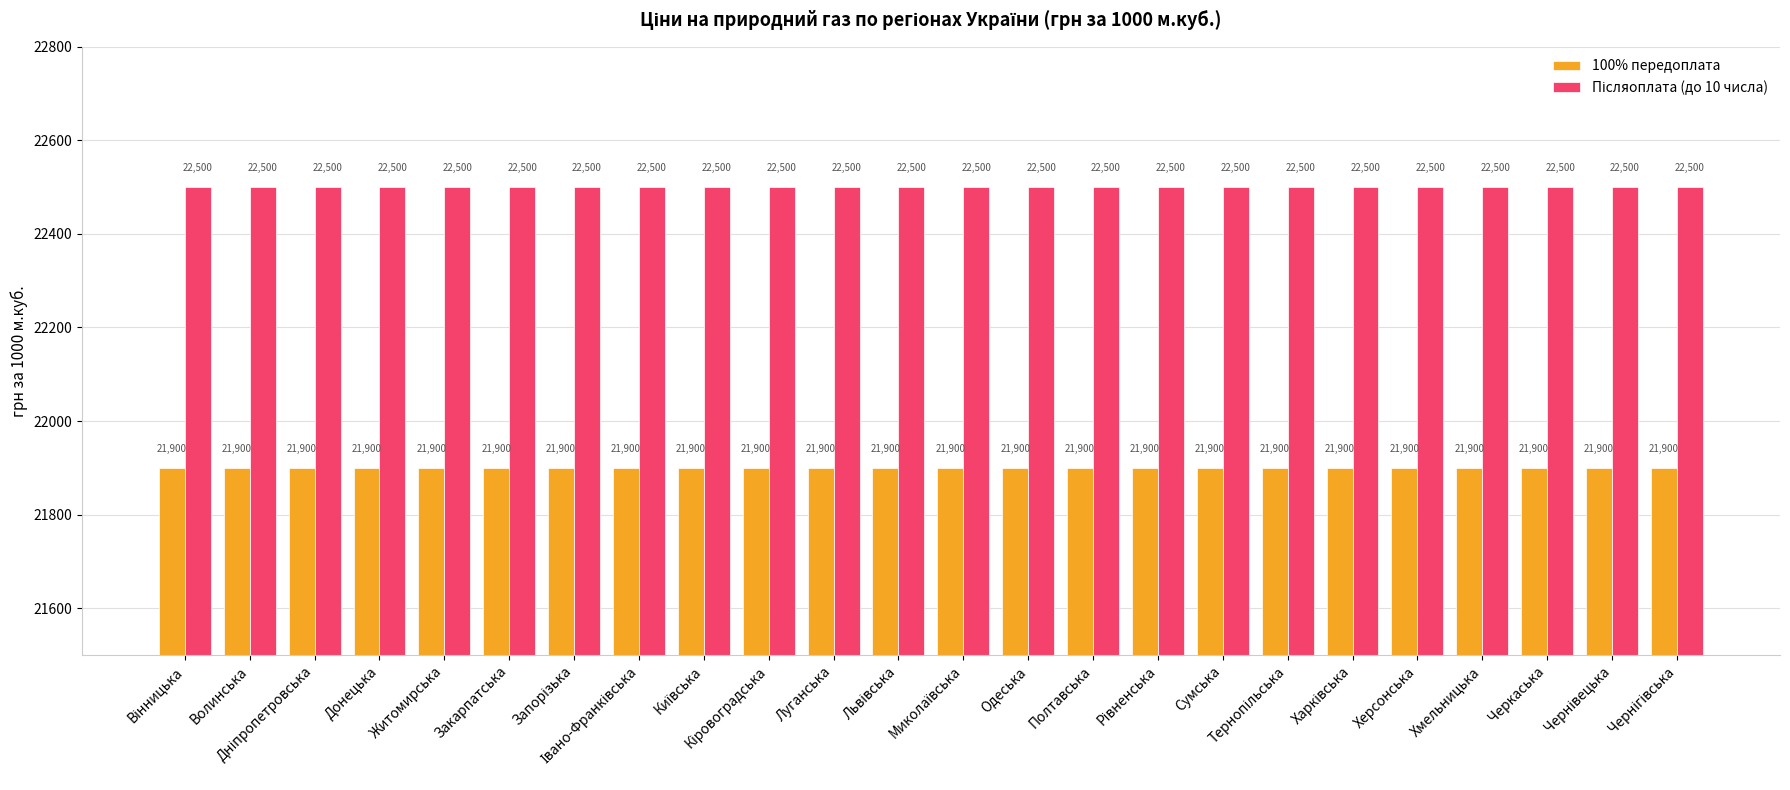

The value of 100% передоплата at Полтавська is 28583. True or false?

False